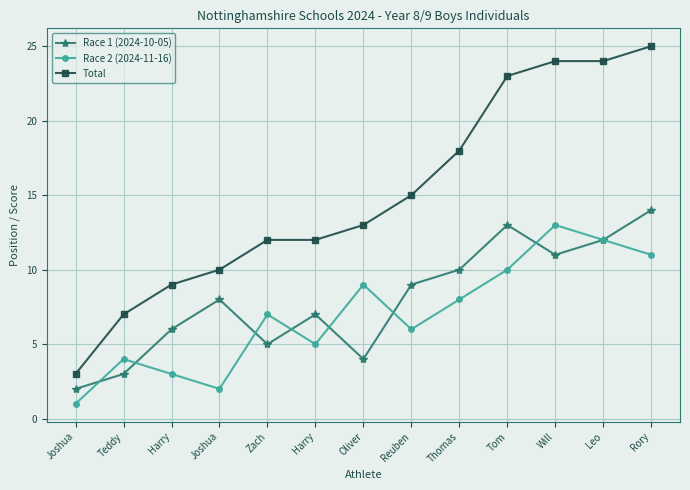

At how many categories does at least one series exceed 11?

9